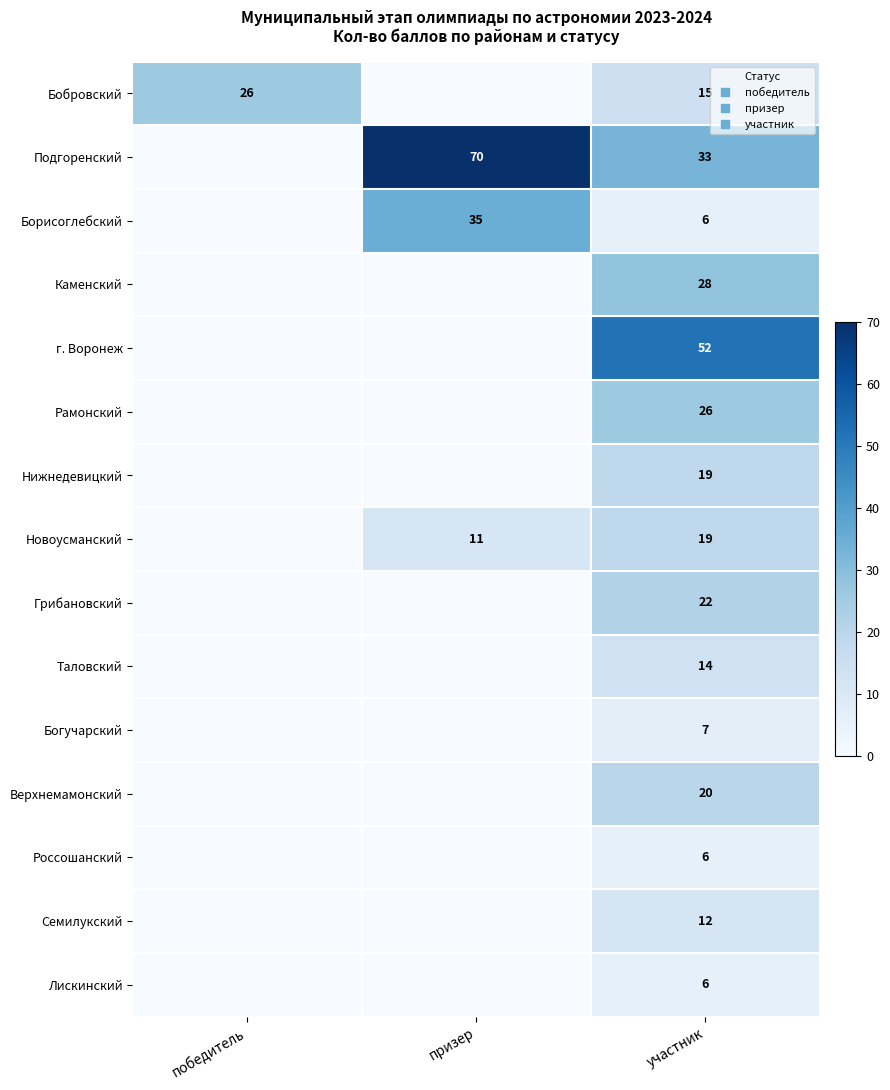

Is the value of Подгоренский at призер greater than the value of Нижнедевицкий at призер?

Yes